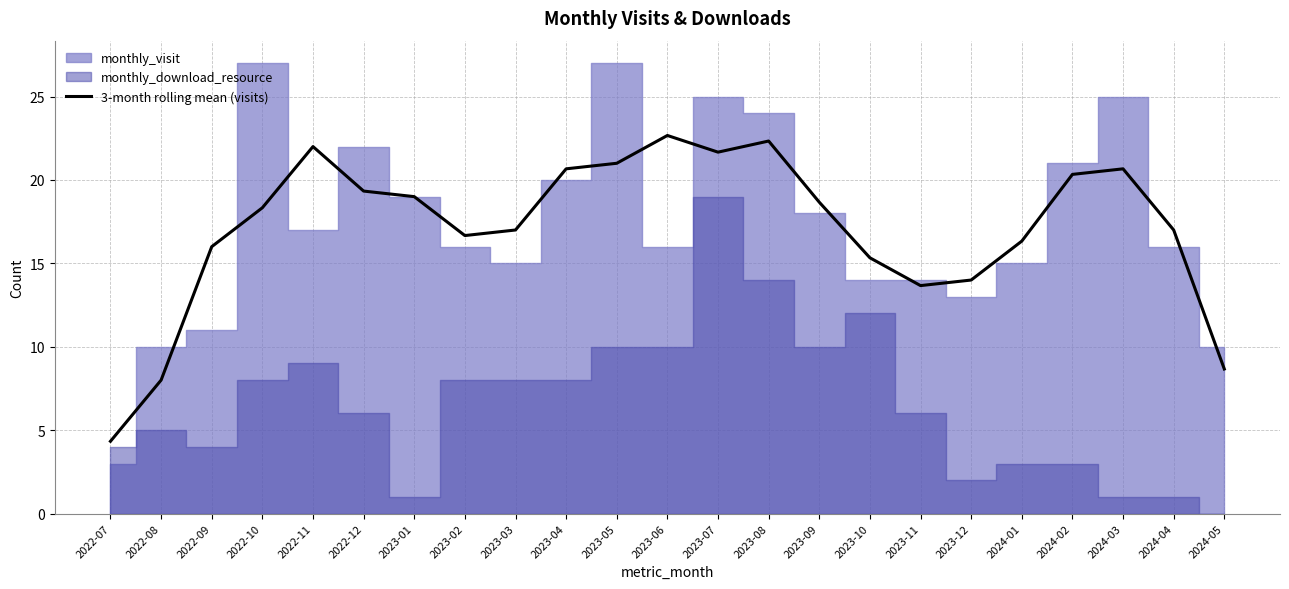

What is the value of the 9th point from the left?

17.0